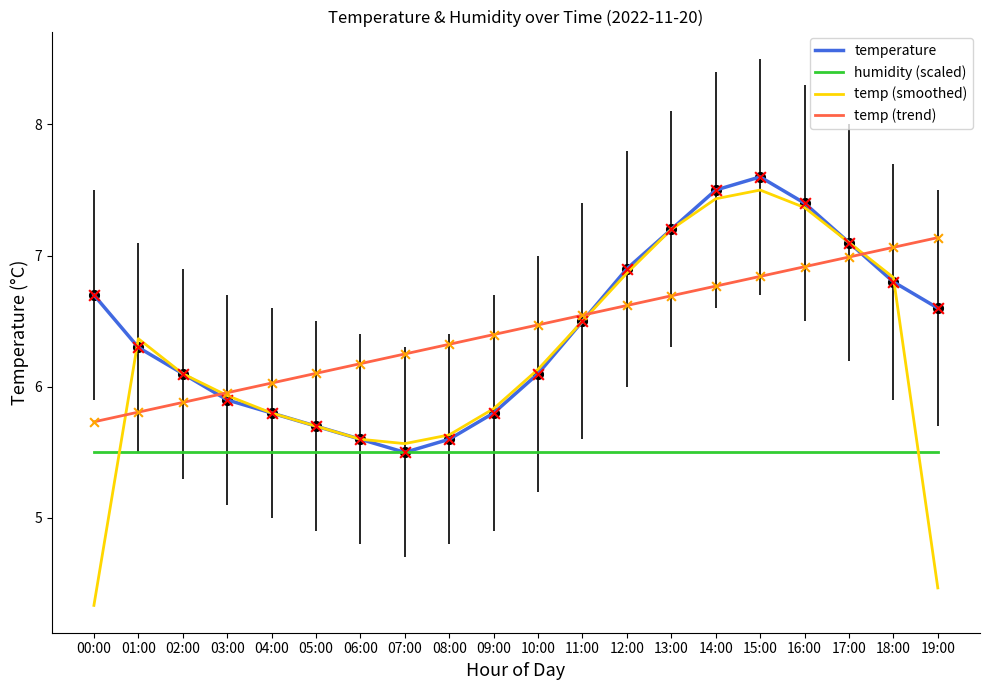

Is the value of temp (smoothed) at 15:00 greater than the value of humidity (scaled) at 05:00?

Yes